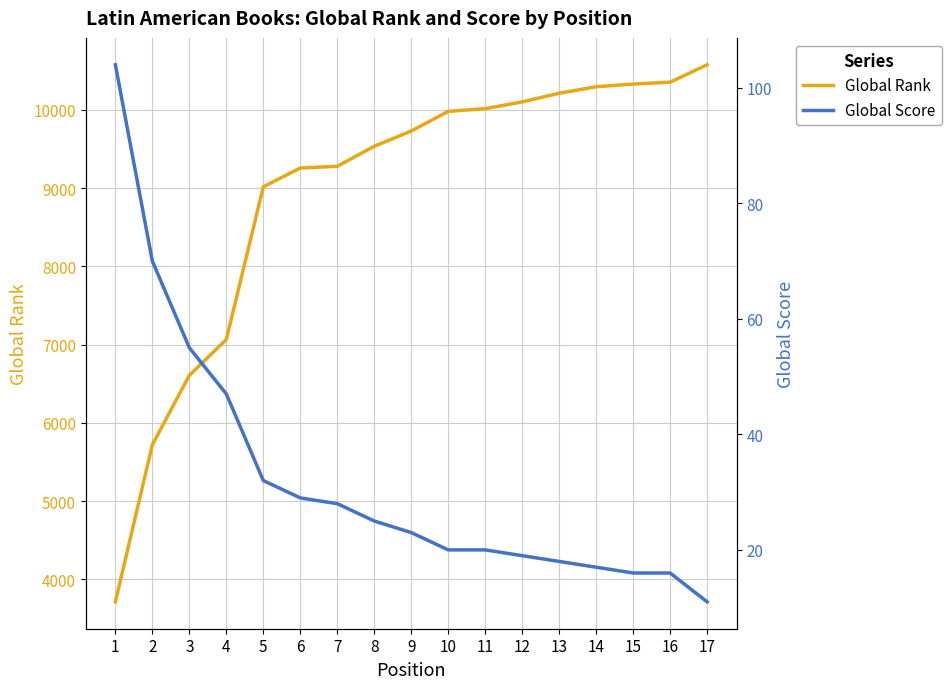

Reading left to right, what are all the values shown in this chart?

Global Rank: 3711	5719	6606	7064	9016	9256	9278	9534	9729	9980	10015	10101	10212	10295	10329	10353	10576
Global Score: 104	70	55	47	32	29	28	25	23	20	20	19	18	17	16	16	11